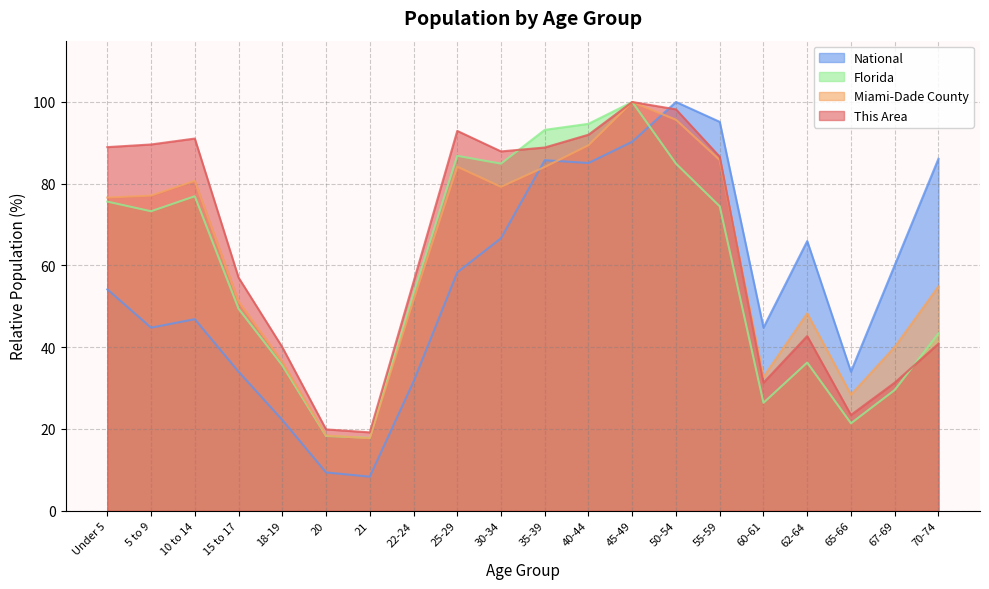

What position from the left is 65-66?

18